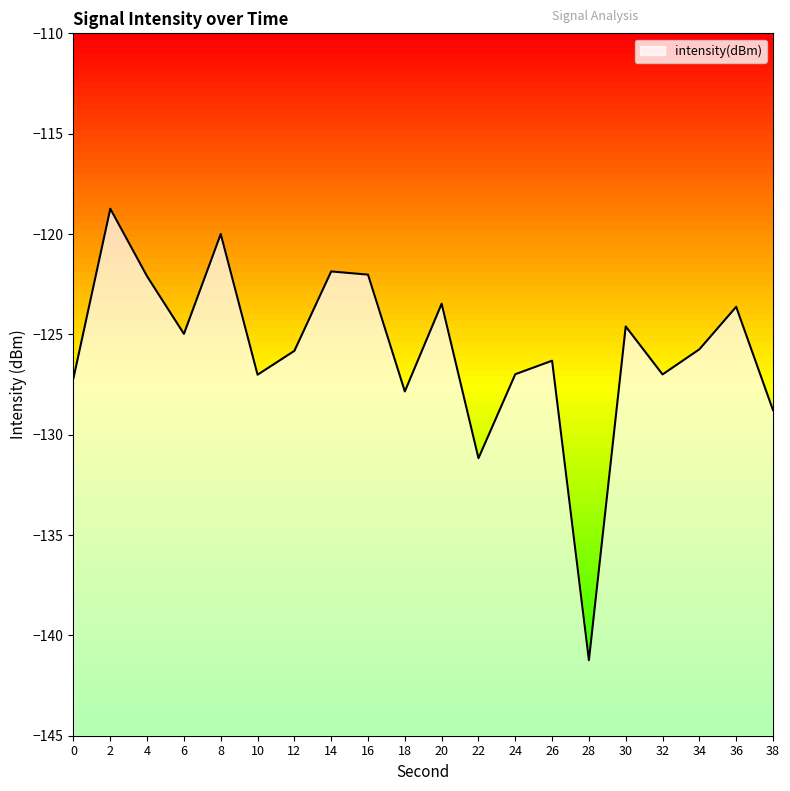

Read the value at 32.

-127.0